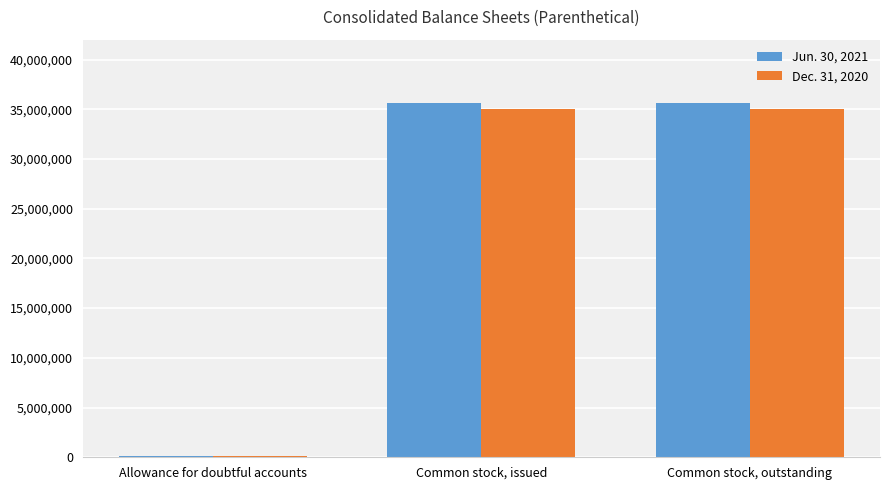

At which label does Dec. 31, 2020 reach its minimum?

Allowance for doubtful accounts